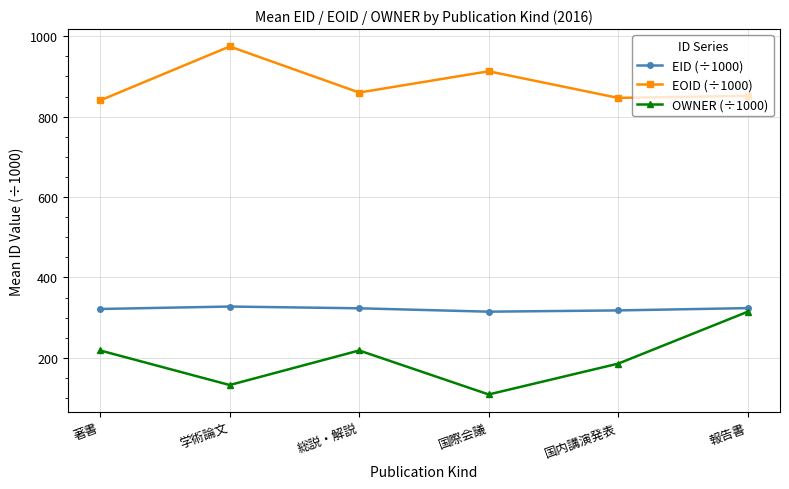

Between 学術論文 and 総説・解説, which series saw the biggest shift?

EOID (÷1000)